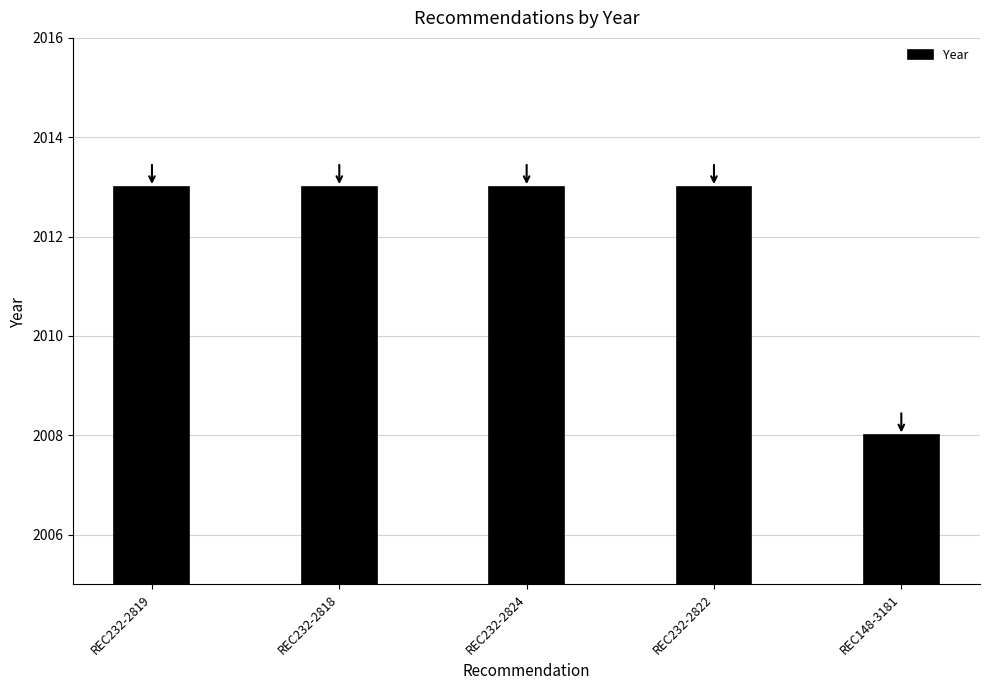

Where is the data nearest to the value 2010?

REC148-3181